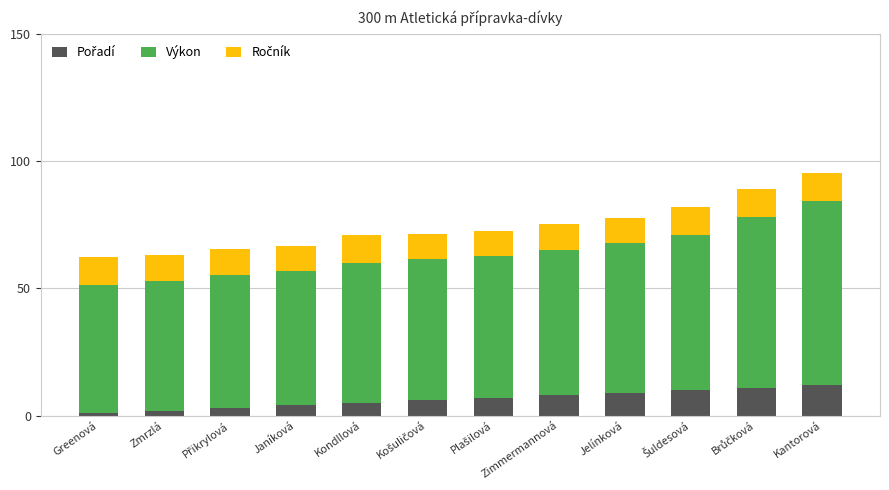

What is the total value across all series at Kantorová?

95.3